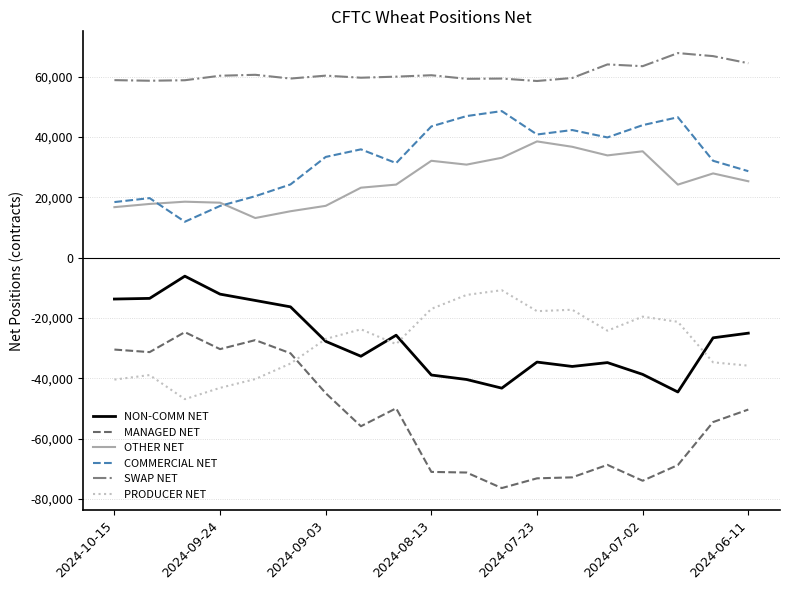

Which series has the largest total across all categories?

SWAP NET